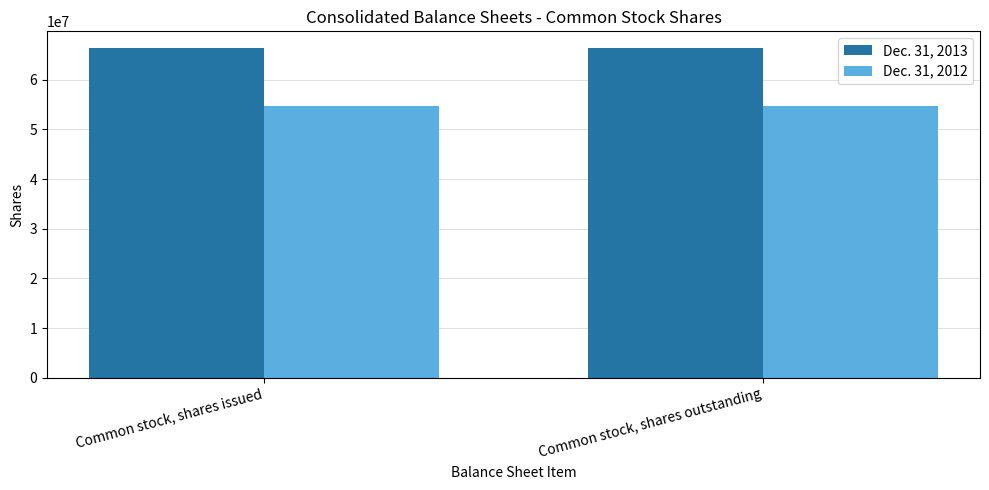

Are the bars horizontal?

No